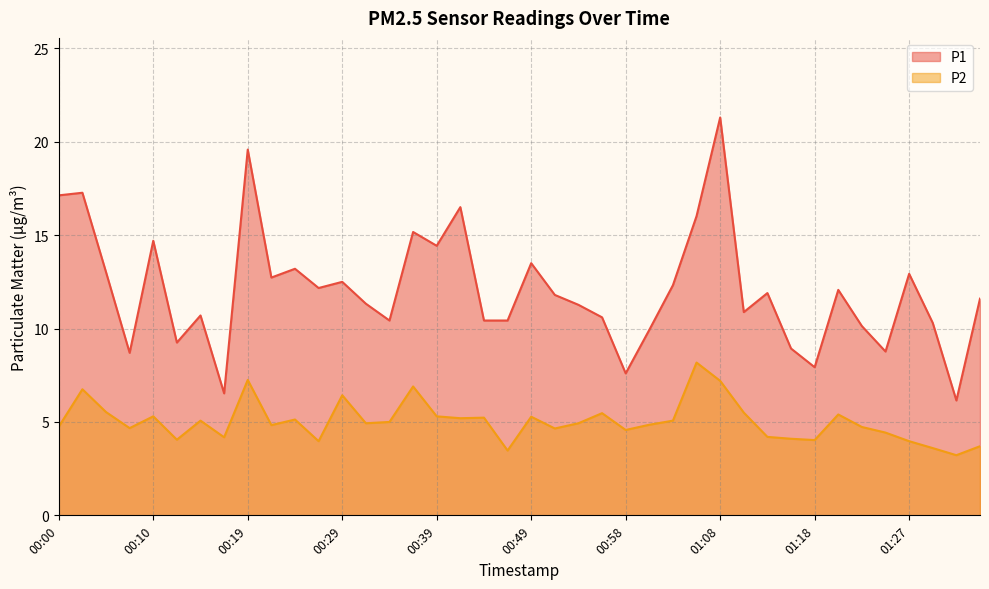

Which label corresponds to the largest value in the chart?

01:08